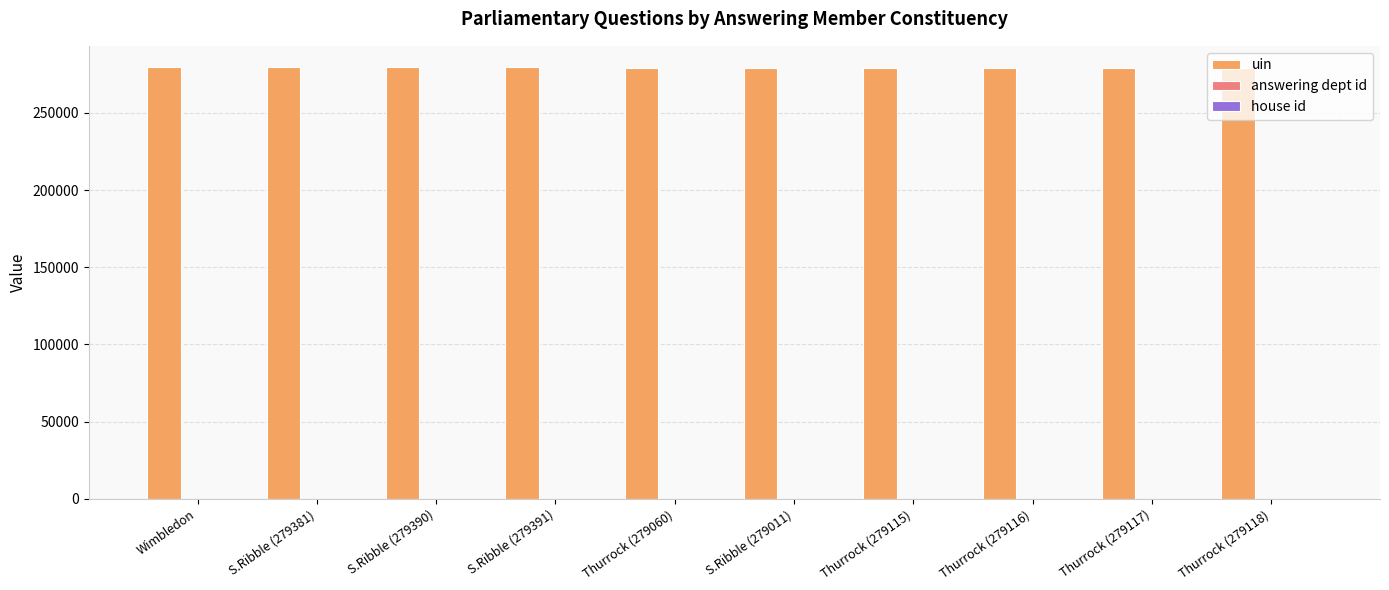

What is the maximum value shown in the chart?

279427